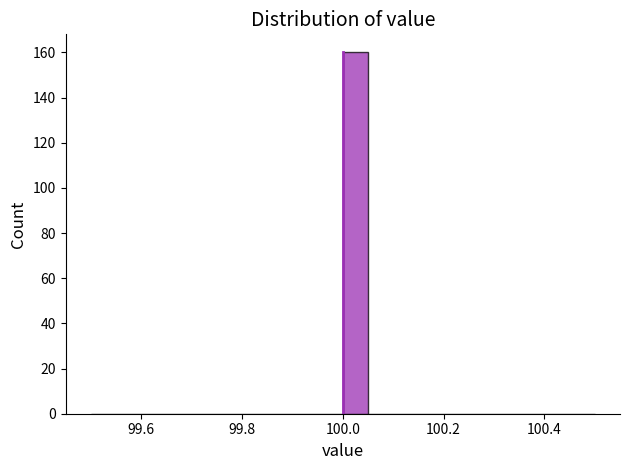

Around what value on the x-axis is the tallest bar? Give the approximate position of its centre, as read against the axis.

100.02